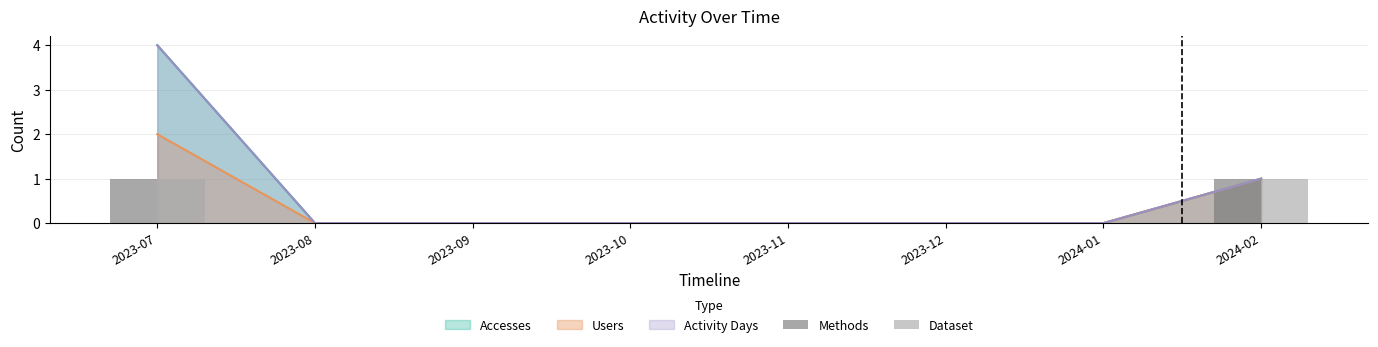

What is the highest value of the Dataset series?

1